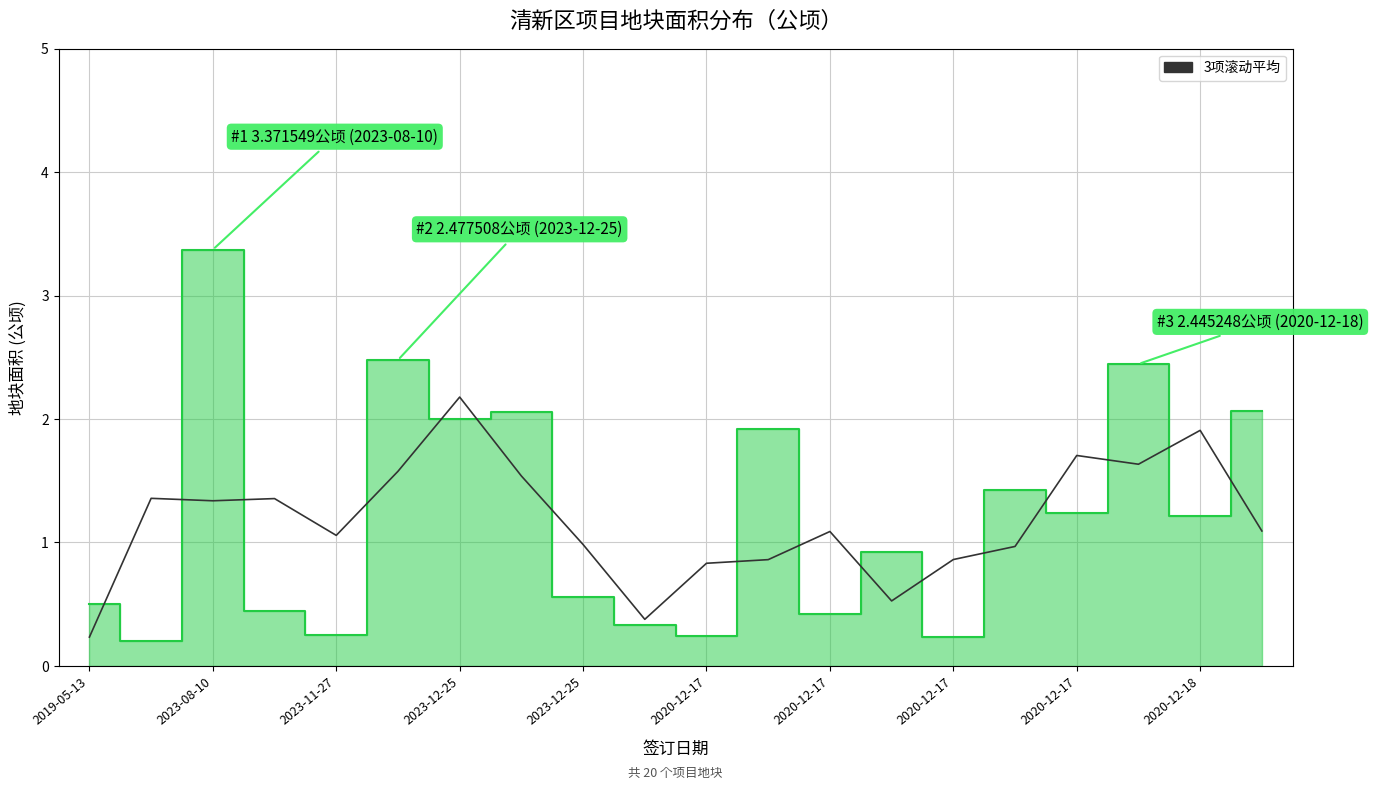

The chart shows a value of 1.1 at 2020-12-17. True or false?

False